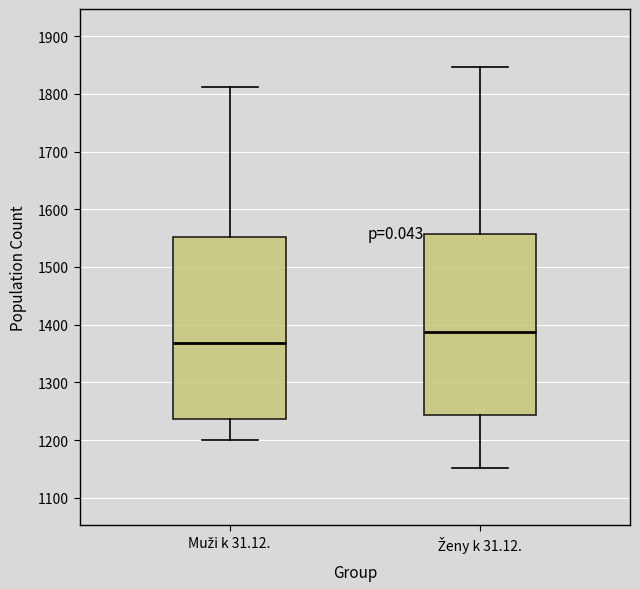

Where is the lower edge of the box for Ženy k 31.12. on the y-axis? The values are not printed on the chart, so give them approximately, as read against the axis.

1240